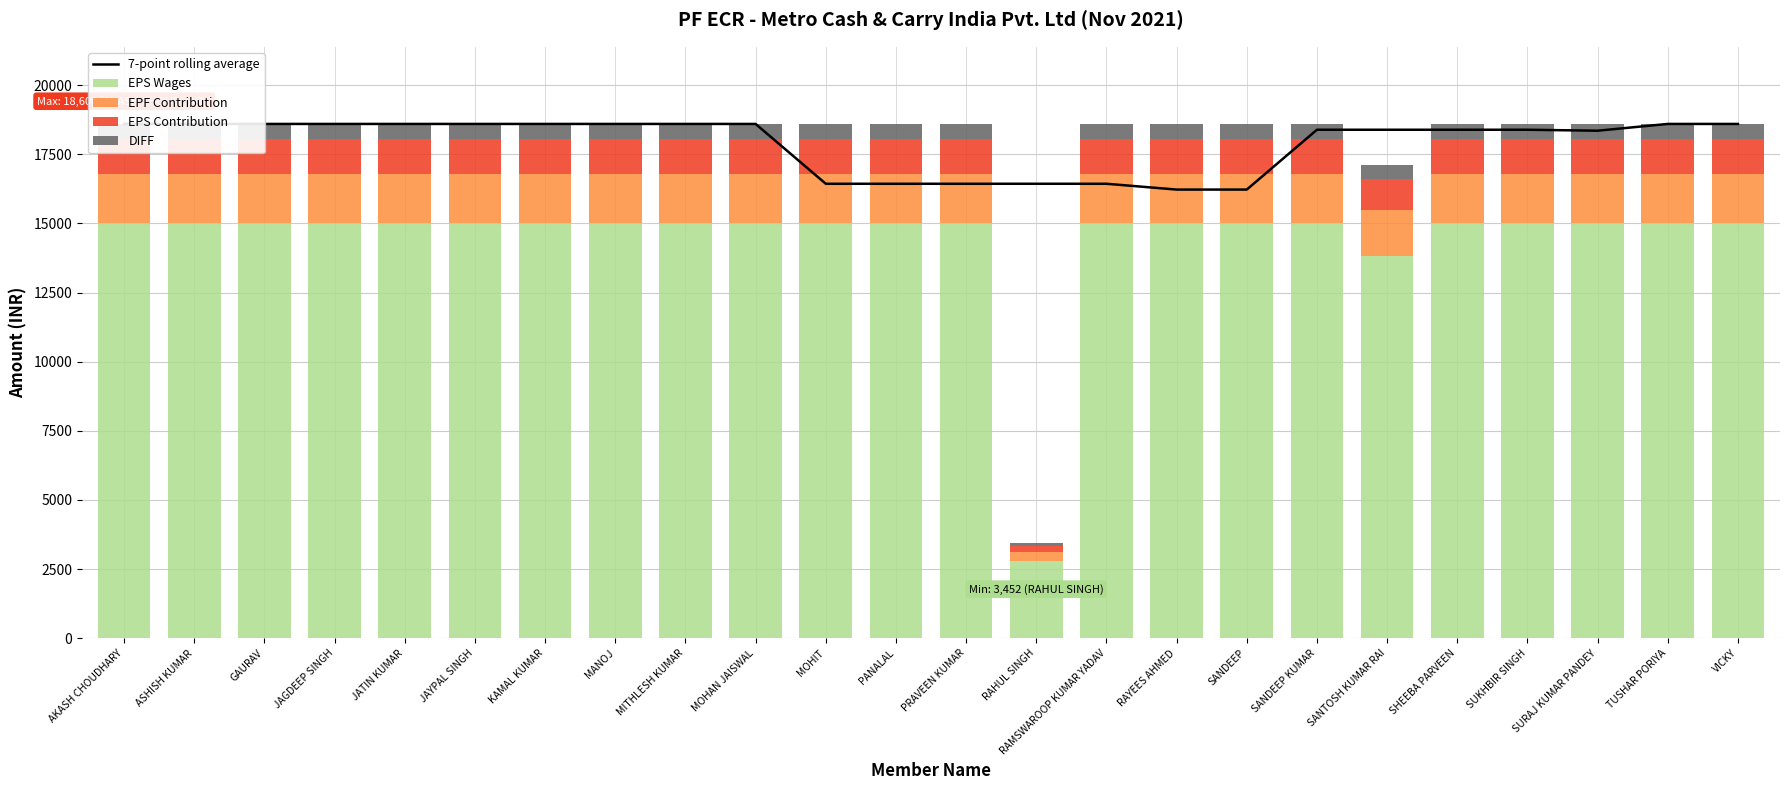

Is the value of 7-point rolling average at SUKHBIR SINGH greater than the value of EPS Wages at SURAJ KUMAR PANDEY?

Yes